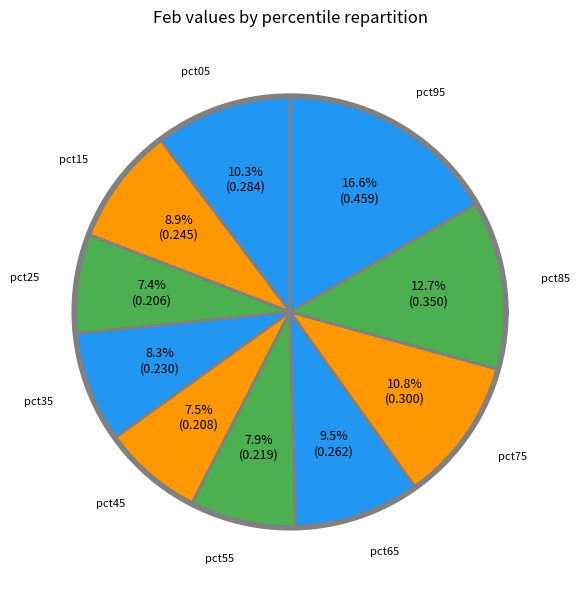

To the nearest percent, what percentage of the pie is pct15?

9%